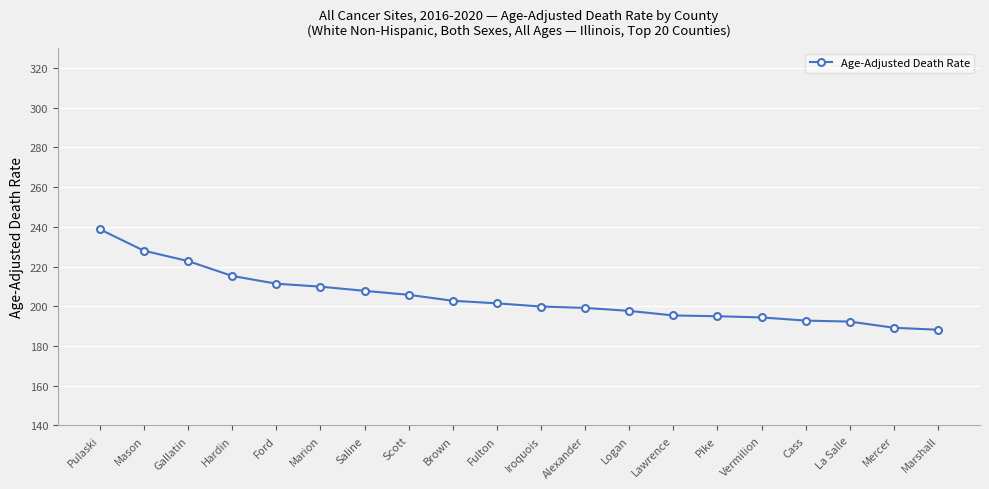

Which category has the highest value across all series?

Pulaski